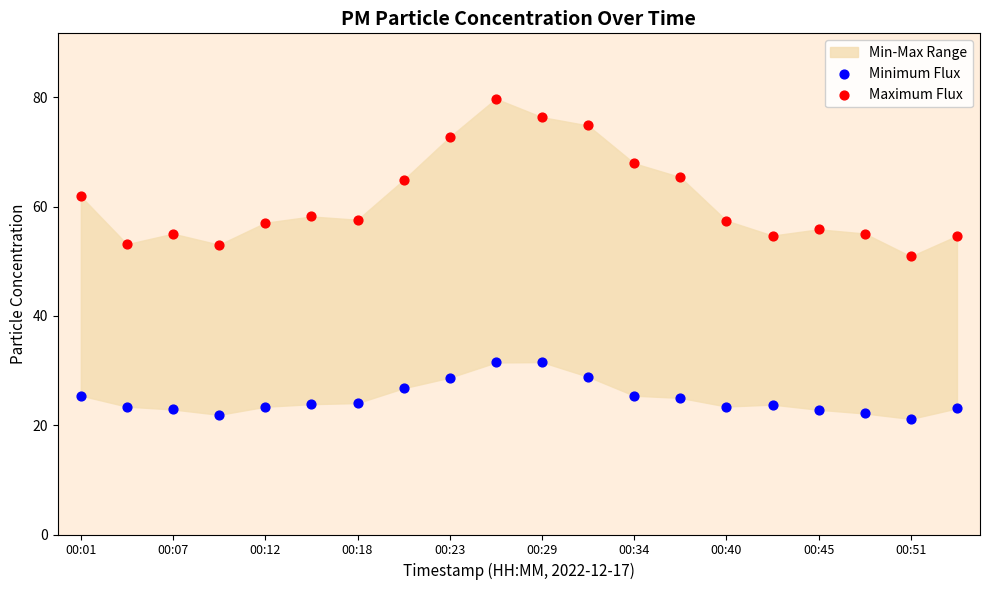

Which series contains the lowest Y value?

Minimum Flux